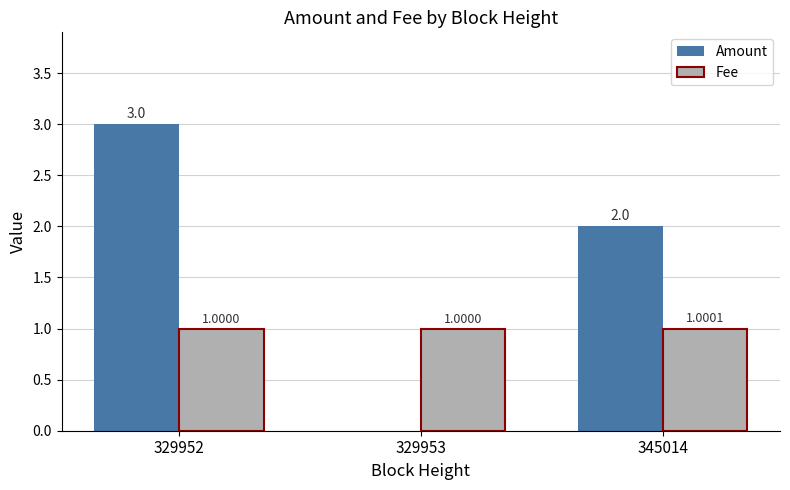

Are the bars grouped side by side (vs. stacked)?

Yes